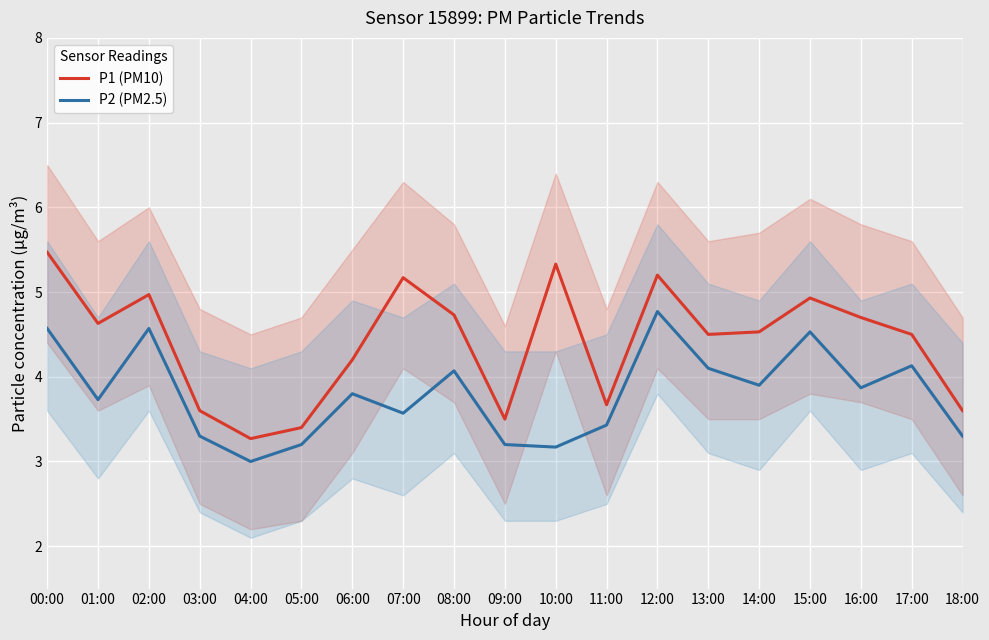

Reading left to right, extract all data points from this chart.

P1 (PM10): 00:00=5.5	01:00=4.6	02:00=5.0	03:00=3.6	04:00=3.3	05:00=3.4	06:00=4.2	07:00=5.2	08:00=4.7	09:00=3.5	10:00=5.3	11:00=3.7	12:00=5.2	13:00=4.5	14:00=4.5	15:00=4.9	16:00=4.7	17:00=4.5	18:00=3.6
P2 (PM2.5): 00:00=4.6	01:00=3.7	02:00=4.6	03:00=3.3	04:00=3.0	05:00=3.2	06:00=3.8	07:00=3.6	08:00=4.1	09:00=3.2	10:00=3.2	11:00=3.4	12:00=4.8	13:00=4.1	14:00=3.9	15:00=4.5	16:00=3.9	17:00=4.1	18:00=3.3